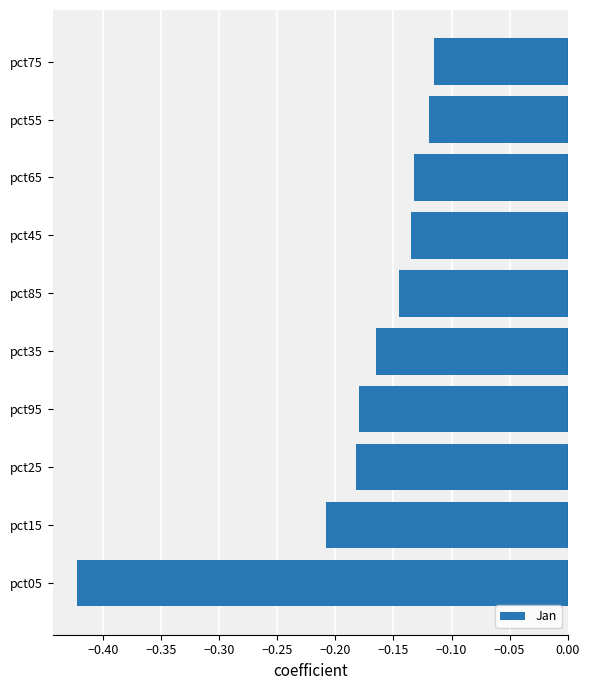

What is the sum of the values at pct95 and pct75?

-0.3